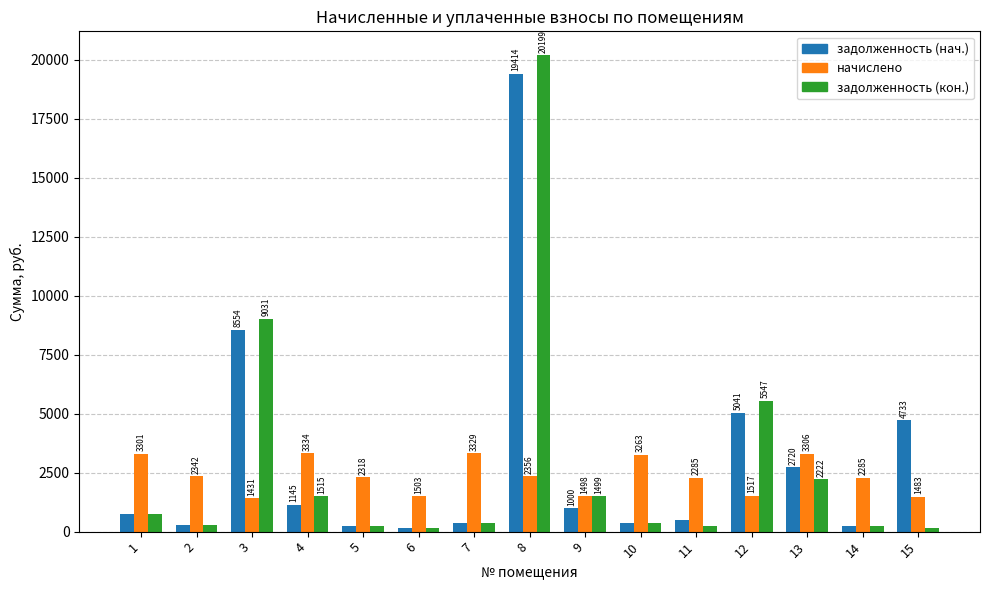

How many bars are there in total?

45